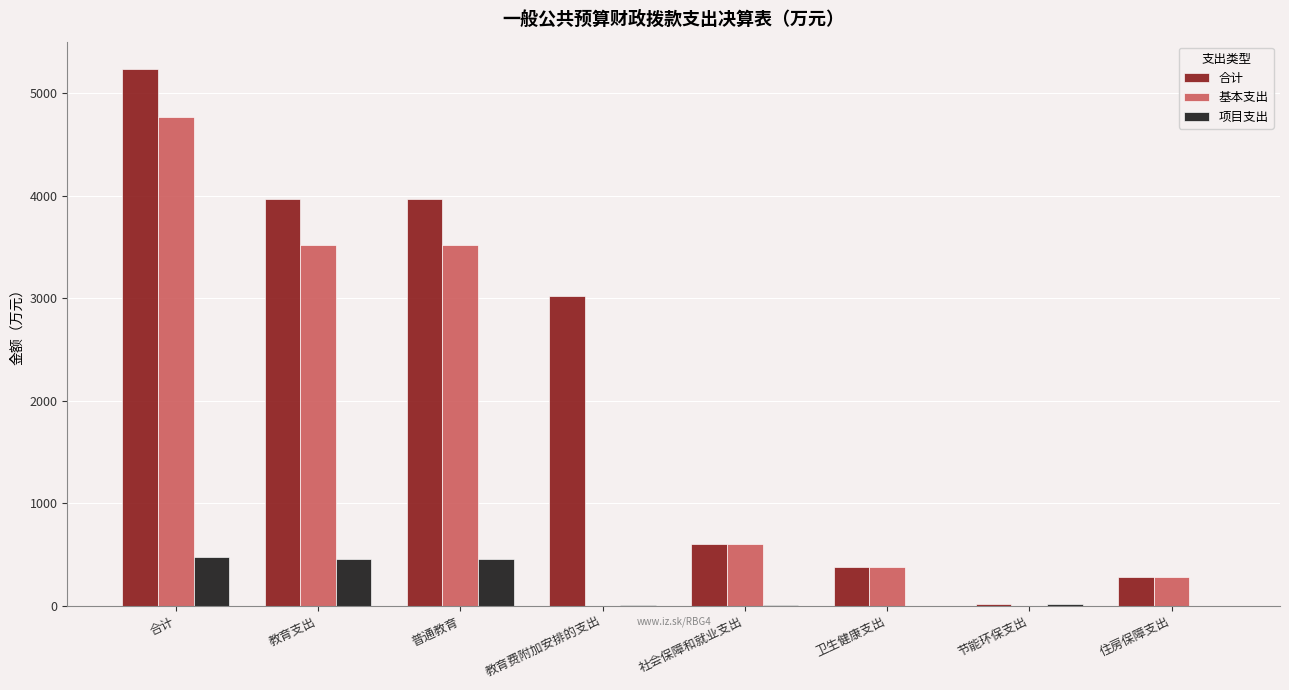

The 合计 series shows 3022.1 at 教育费附加安排的支出. True or false?

True